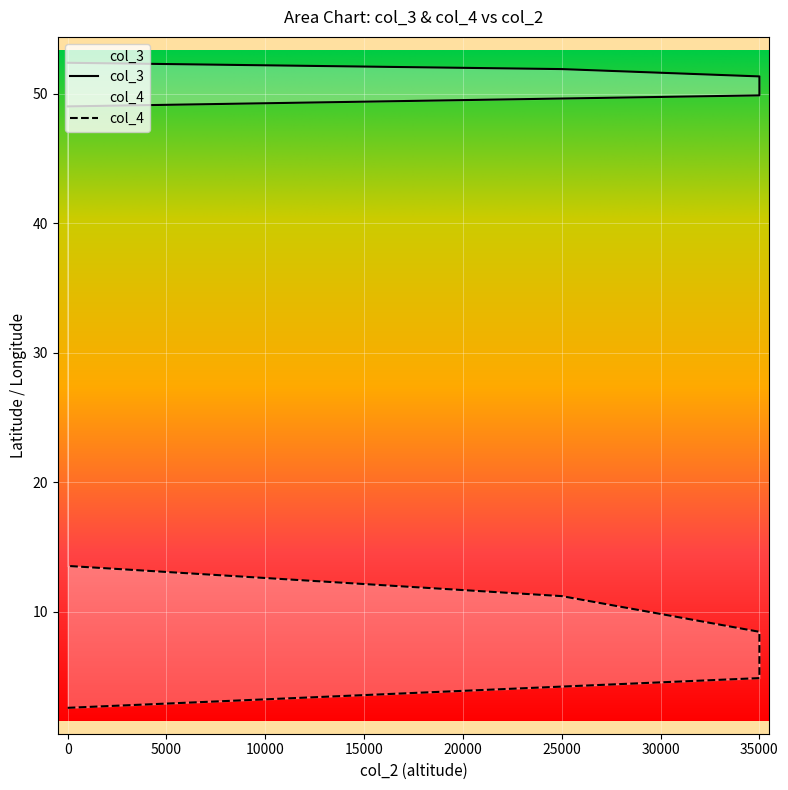

Reading left to right, extract all data points from this chart.

col_3: 0=49.0	35000=49.9	35000=50.6	35000=50.8	35000=51.3	25000=51.9	0=52.4
col_4: 0=2.6	35000=4.9	35000=6.3	35000=6.7	35000=8.4	25000=11.2	0=13.5